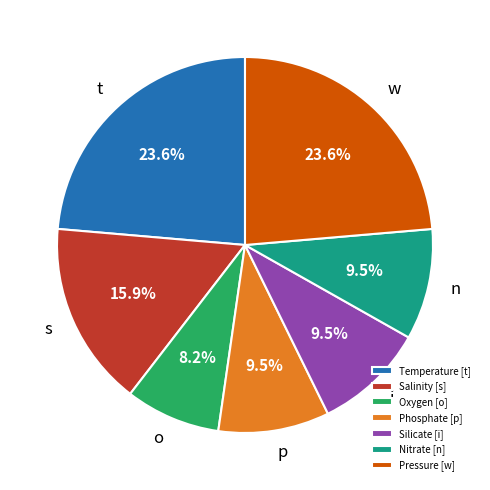

Approximately how many times larger is the value at Silicate [i] compared to Salinity [s]?

0.6